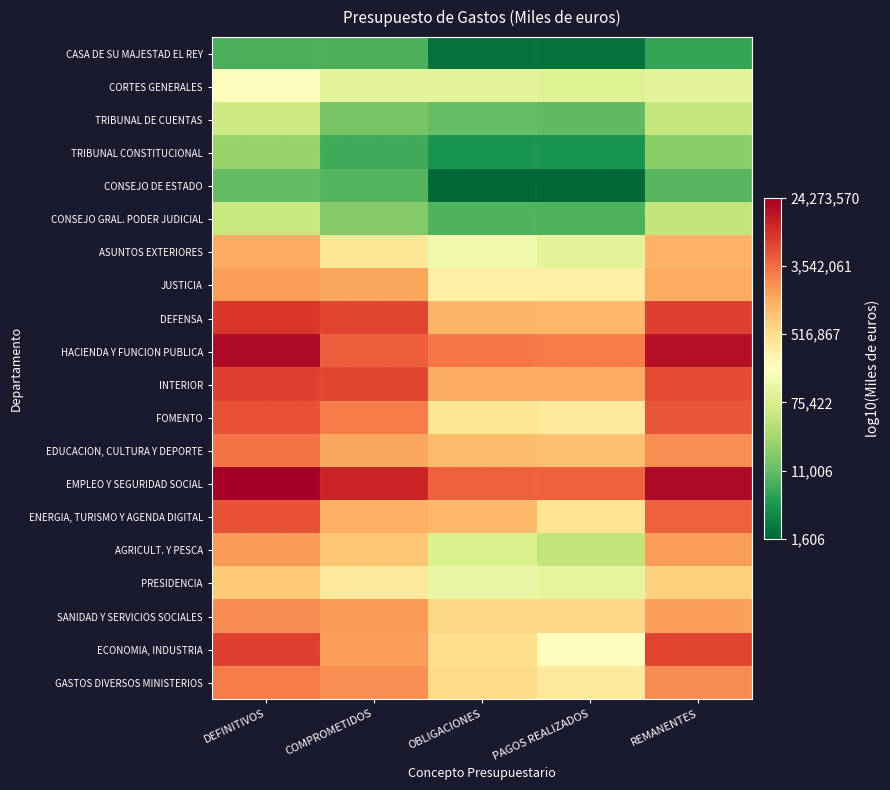

Reading left to right, extract all data points from this chart.

CASA DE SU MAJESTAD EL REY: DEFINITIVOS=3.9	COMPROMETIDOS=3.9	OBLIGACIONES=3.3	PAGOS REALIZADOS=3.3	REMANENTES=3.8
CORTES GENERALES: DEFINITIVOS=5.3	COMPROMETIDOS=5.0	OBLIGACIONES=5.0	PAGOS REALIZADOS=5.0	REMANENTES=5.0
TRIBUNAL DE CUENTAS: DEFINITIVOS=4.8	COMPROMETIDOS=4.2	OBLIGACIONES=4.0	PAGOS REALIZADOS=4.0	REMANENTES=4.7
TRIBUNAL CONSTITUCIONAL: DEFINITIVOS=4.4	COMPROMETIDOS=3.8	OBLIGACIONES=3.6	PAGOS REALIZADOS=3.6	REMANENTES=4.3
CONSEJO DE ESTADO: DEFINITIVOS=4.0	COMPROMETIDOS=3.9	OBLIGACIONES=3.2	PAGOS REALIZADOS=3.2	REMANENTES=4.0
CONSEJO GRAL. PODER JUDICIAL: DEFINITIVOS=4.8	COMPROMETIDOS=4.2	OBLIGACIONES=3.9	PAGOS REALIZADOS=3.9	REMANENTES=4.7
ASUNTOS EXTERIORES: DEFINITIVOS=6.1	COMPROMETIDOS=5.6	OBLIGACIONES=5.2	PAGOS REALIZADOS=5.0	REMANENTES=6.1
JUSTICIA: DEFINITIVOS=6.2	COMPROMETIDOS=6.2	OBLIGACIONES=5.5	PAGOS REALIZADOS=5.5	REMANENTES=6.1
DEFENSA: DEFINITIVOS=6.9	COMPROMETIDOS=6.8	OBLIGACIONES=6.1	PAGOS REALIZADOS=6.0	REMANENTES=6.9
HACIENDA Y FUNCION PUBLICA: DEFINITIVOS=7.3	COMPROMETIDOS=6.6	OBLIGACIONES=6.5	PAGOS REALIZADOS=6.4	REMANENTES=7.2
INTERIOR: DEFINITIVOS=6.9	COMPROMETIDOS=6.8	OBLIGACIONES=6.1	PAGOS REALIZADOS=6.1	REMANENTES=6.8
FOMENTO: DEFINITIVOS=6.7	COMPROMETIDOS=6.4	OBLIGACIONES=5.6	PAGOS REALIZADOS=5.6	REMANENTES=6.7
EDUCACION, CULTURA Y DEPORTE: DEFINITIVOS=6.5	COMPROMETIDOS=6.2	OBLIGACIONES=6.0	PAGOS REALIZADOS=6.0	REMANENTES=6.3
EMPLEO Y SEGURIDAD SOCIAL: DEFINITIVOS=7.4	COMPROMETIDOS=7.1	OBLIGACIONES=6.6	PAGOS REALIZADOS=6.6	REMANENTES=7.3
ENERGIA, TURISMO Y AGENDA DIGITAL: DEFINITIVOS=6.7	COMPROMETIDOS=6.1	OBLIGACIONES=6.0	PAGOS REALIZADOS=5.6	REMANENTES=6.6
AGRICULT. Y PESCA: DEFINITIVOS=6.3	COMPROMETIDOS=5.9	OBLIGACIONES=4.9	PAGOS REALIZADOS=4.7	REMANENTES=6.2
PRESIDENCIA: DEFINITIVOS=5.9	COMPROMETIDOS=5.6	OBLIGACIONES=5.1	PAGOS REALIZADOS=5.0	REMANENTES=5.8
SANIDAD Y SERVICIOS SOCIALES: DEFINITIVOS=6.3	COMPROMETIDOS=6.3	OBLIGACIONES=5.8	PAGOS REALIZADOS=5.8	REMANENTES=6.2
ECONOMIA, INDUSTRIA: DEFINITIVOS=6.9	COMPROMETIDOS=6.2	OBLIGACIONES=5.7	PAGOS REALIZADOS=5.3	REMANENTES=6.8
GASTOS DIVERSOS MINISTERIOS: DEFINITIVOS=6.4	COMPROMETIDOS=6.3	OBLIGACIONES=5.7	PAGOS REALIZADOS=5.6	REMANENTES=6.3